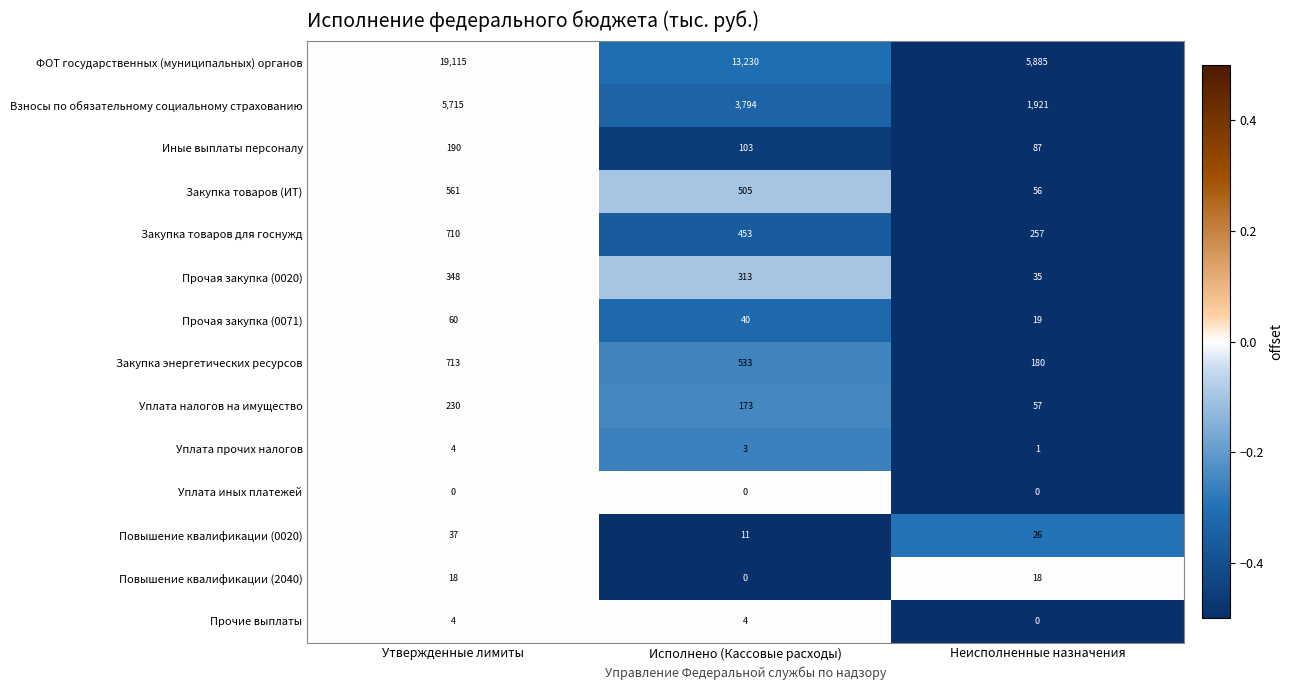

Rank the categories by ФОТ государственных (муниципальных) органов value from lowest to highest.

Неисполненные назначения, Исполнено (Кассовые расходы), Утвержденные лимиты